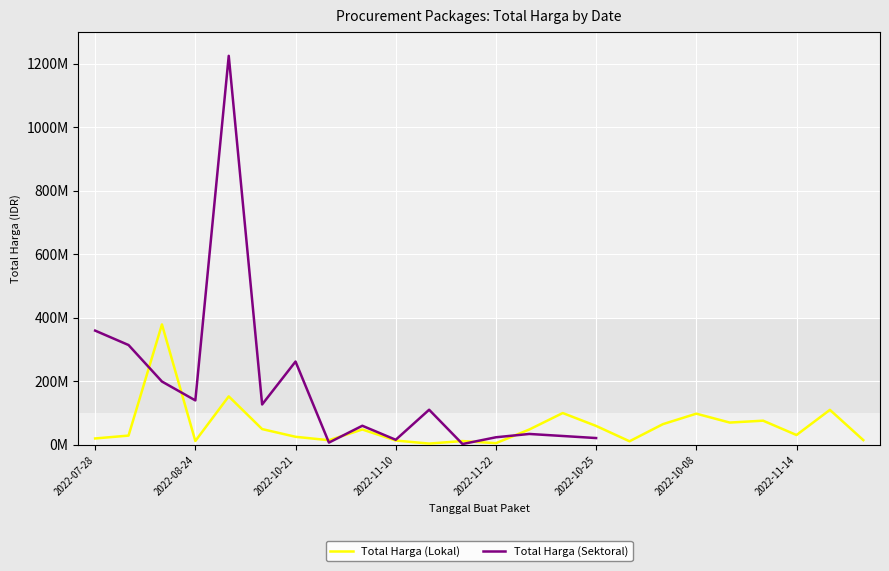

How many data points in Total Harga (Sektoral) are above 262118150?

3